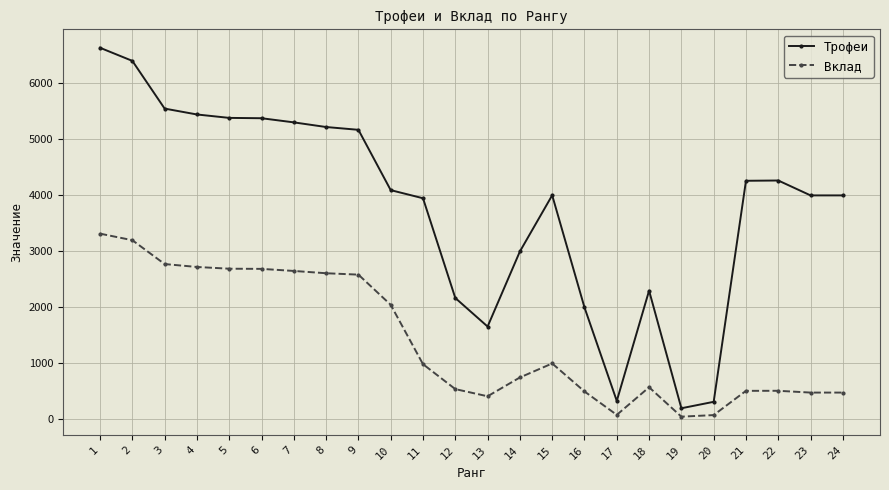

Between 8 and 15, which series saw the biggest shift?

Вклад